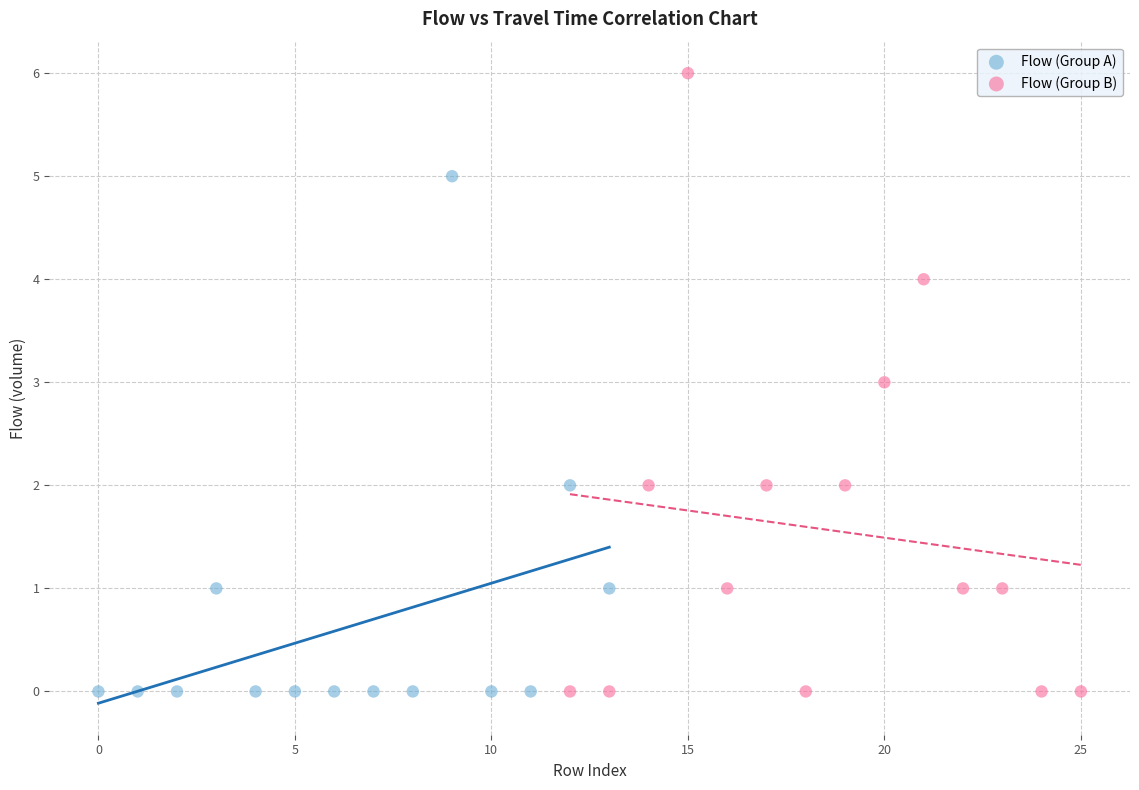

Which series reaches the maximum Y coordinate?

Flow (Group B)